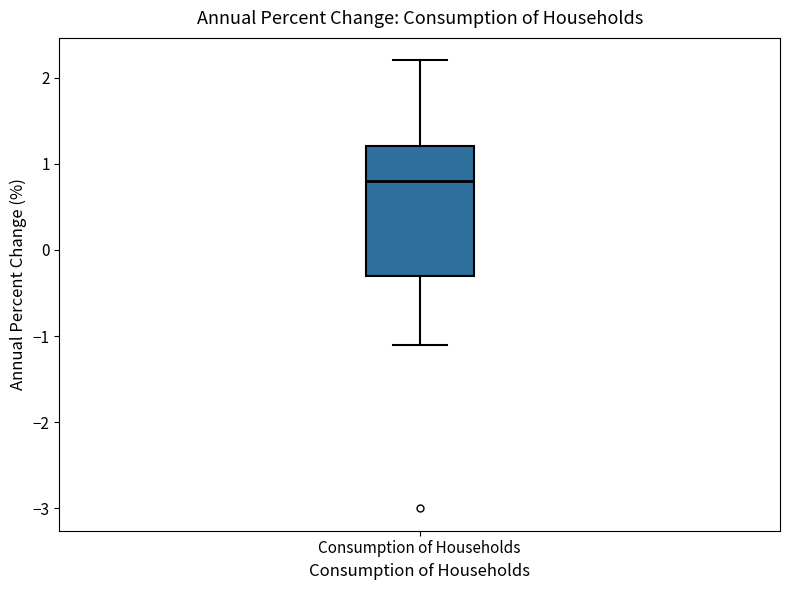

Where does the lower whisker of the box for Consumption of Households end on the y-axis? The values are not printed on the chart, so give them approximately, as read against the axis.

-1.1